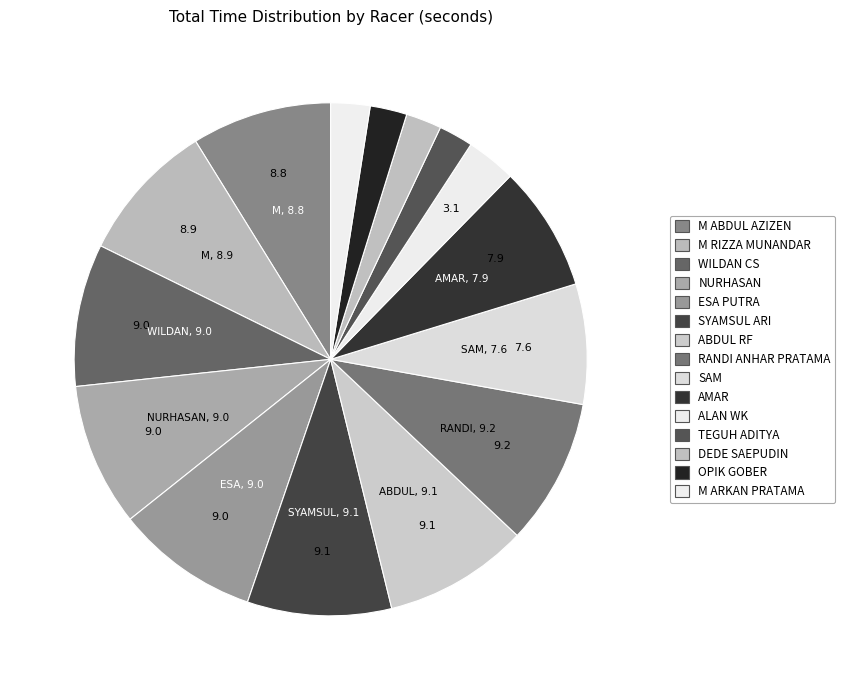

The M RIZZA MUNANDAR slice represents 9% of the pie. True or false?

True